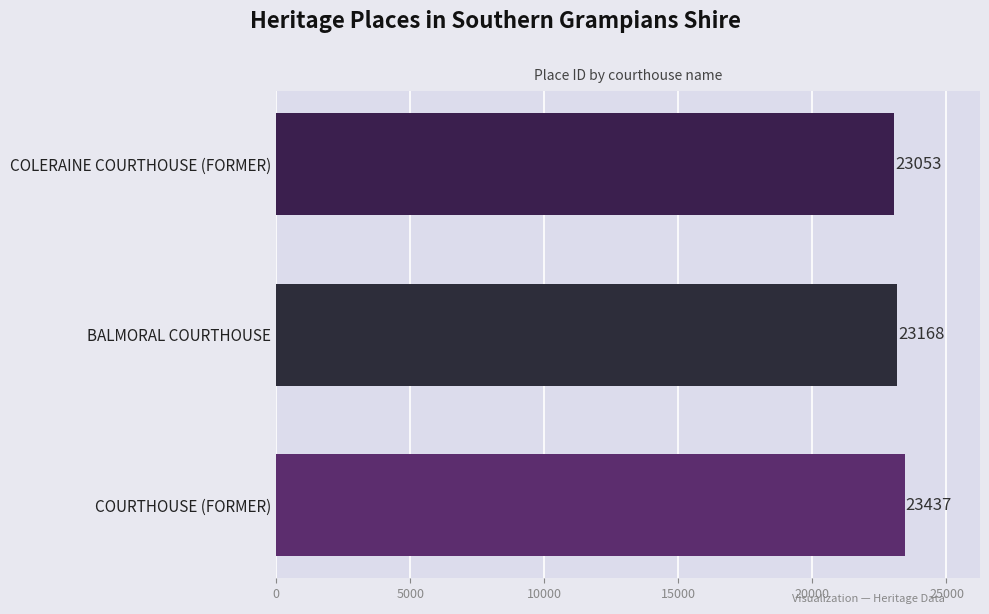

What is the difference between the second highest and minimum values?

115